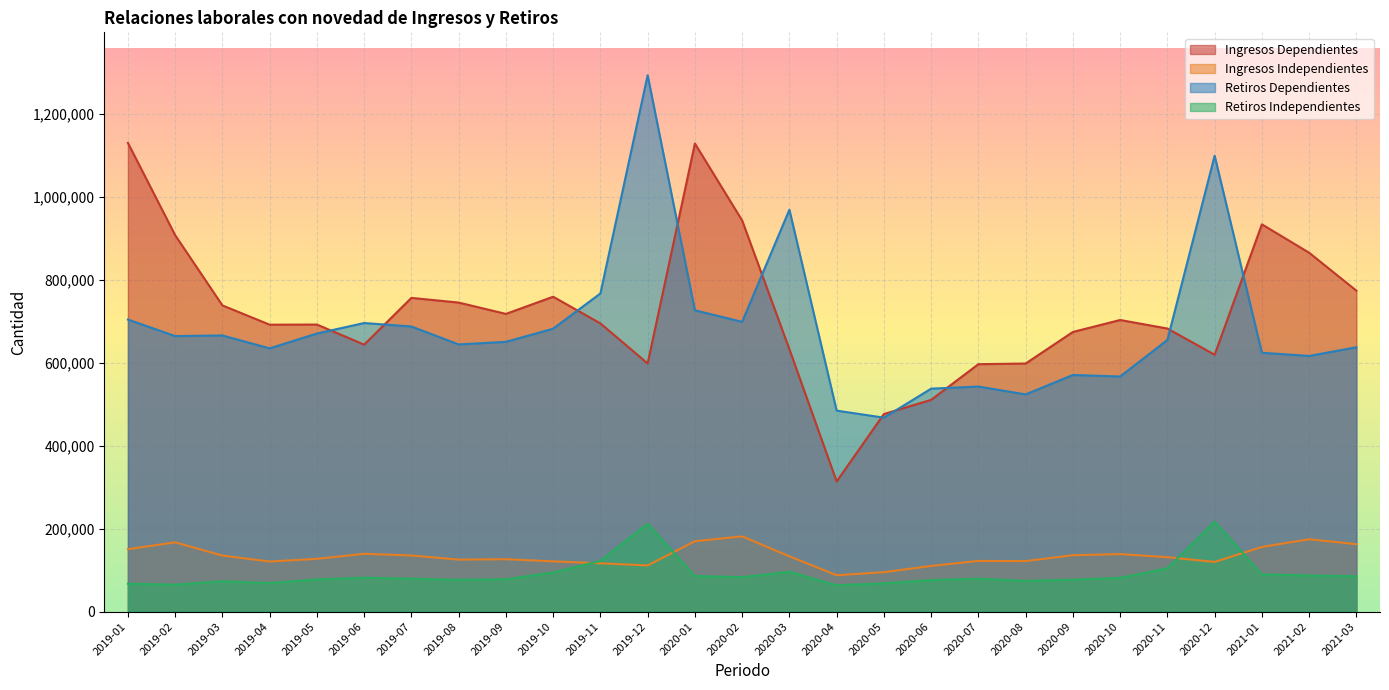

At which category does the chart reach its peak across all series?

2019-12